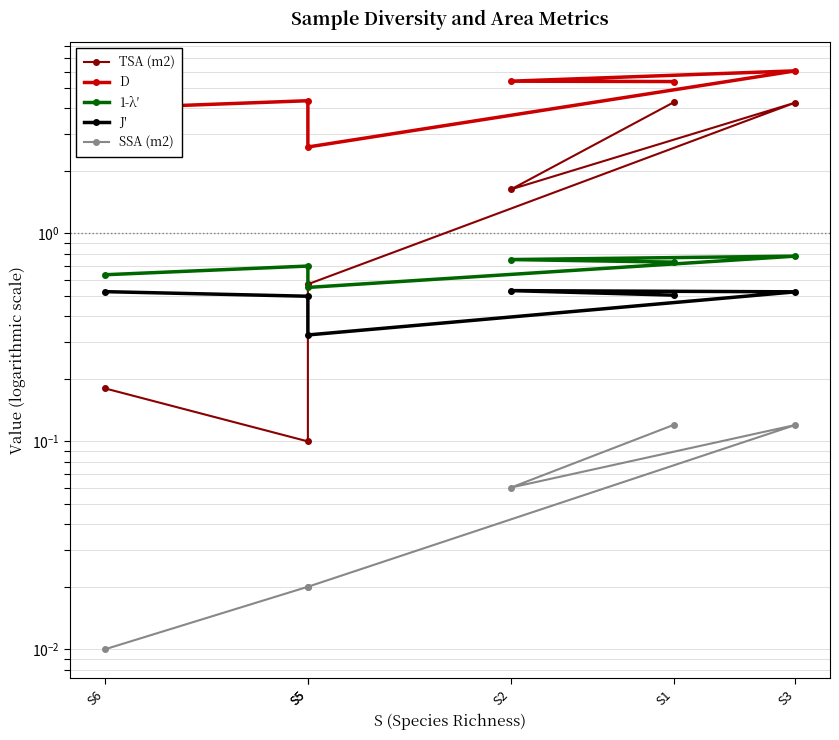

What are all the series names shown in the legend?

TSA (m2), D, 1-λ′, J′, SSA (m2)